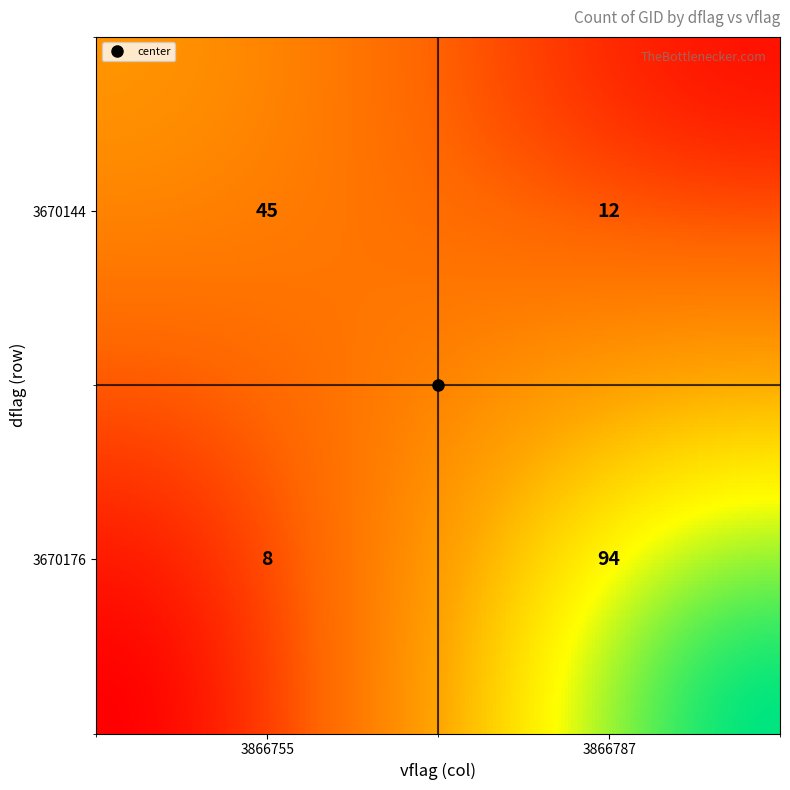

What is the difference between the second highest and second lowest values?

33